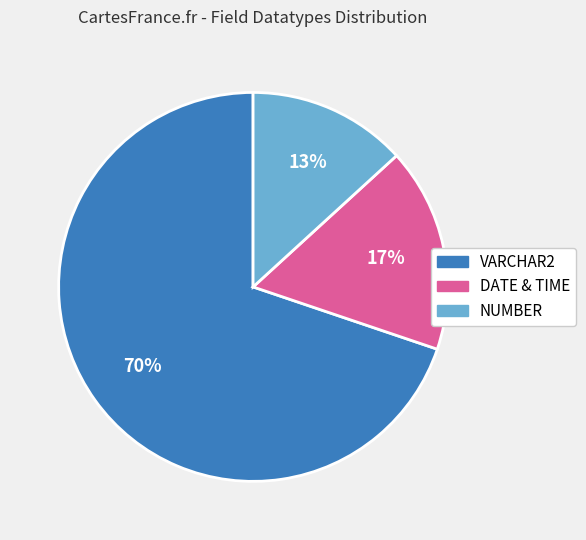

Is there a majority slice in this chart?

Yes